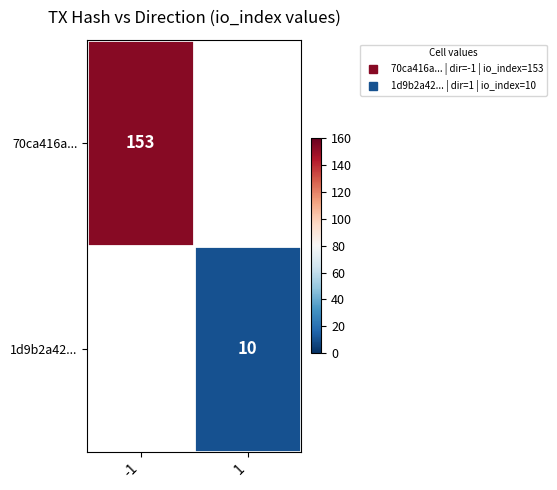

The value of 1d9b2a42... at 1 is 14.2. True or false?

False